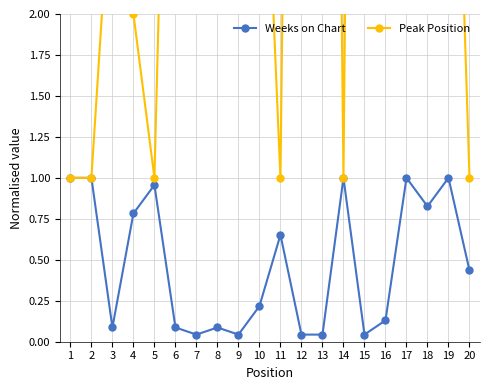

What is the difference between the maximum and minimum values in the Peak Position series?

14.0